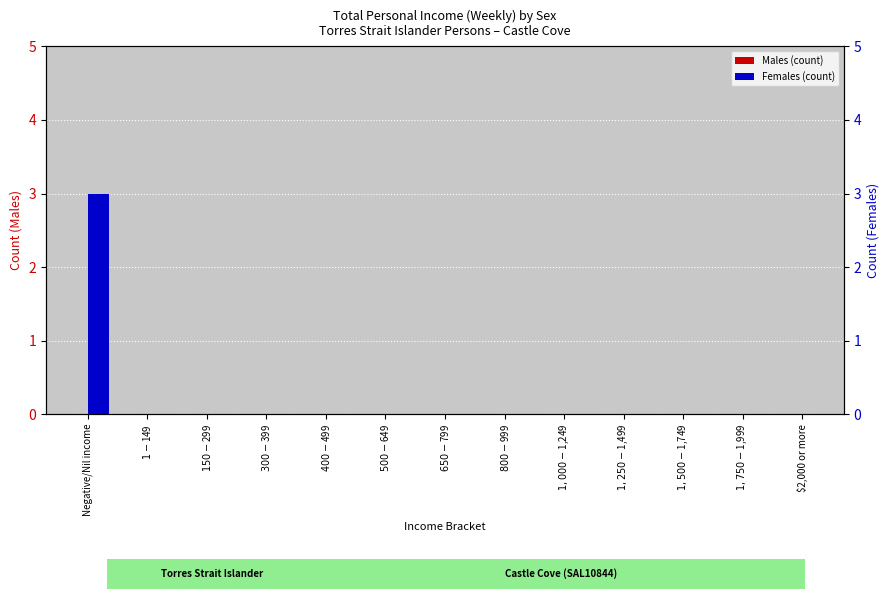

Between Negative/Nil income and $1,500-$1,749, which series saw the biggest shift?

Females